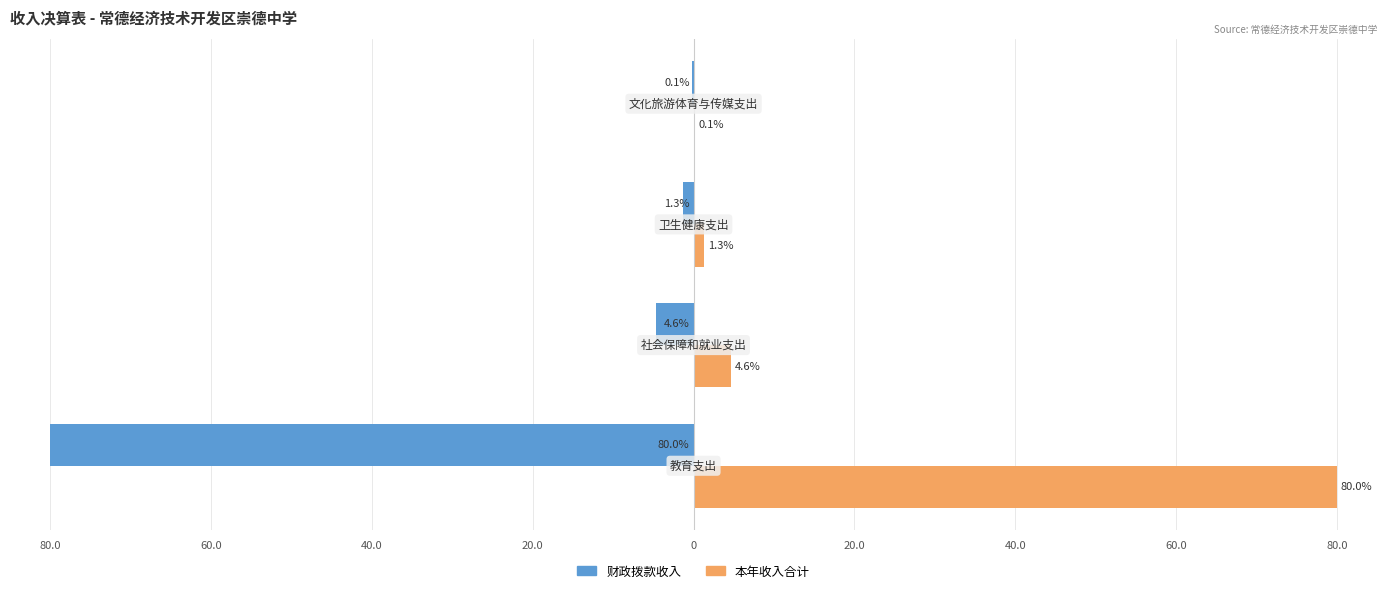

List the series in order of their peak value, lowest first.

财政拨款收入, 本年收入合计